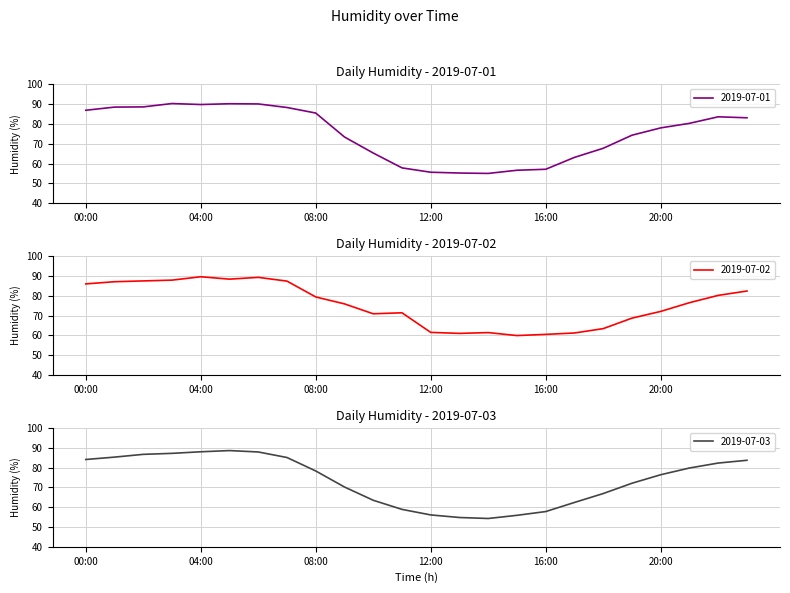

At 14:00, list the series in order from smallest to largest.

2019-07-03, 2019-07-01, 2019-07-02